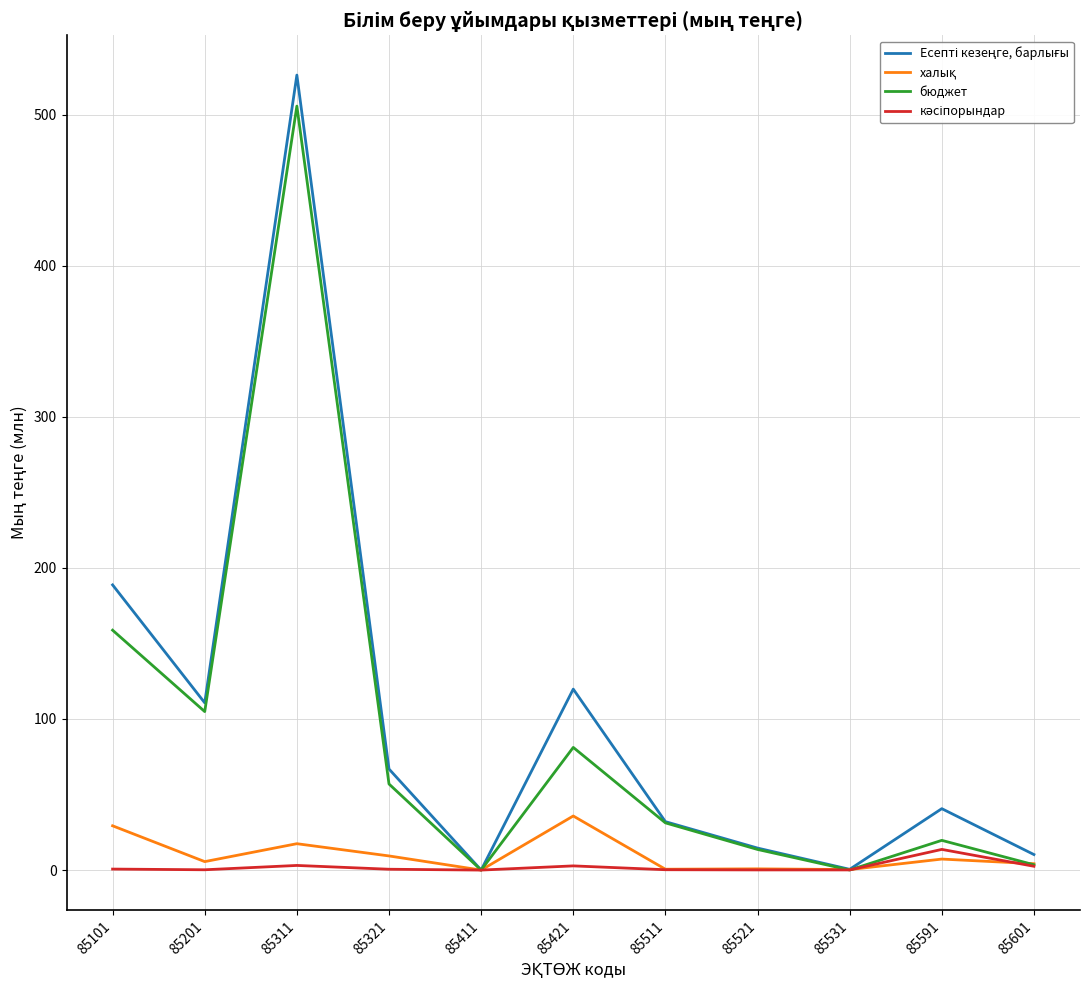

What is the greatest value displayed?

526.1